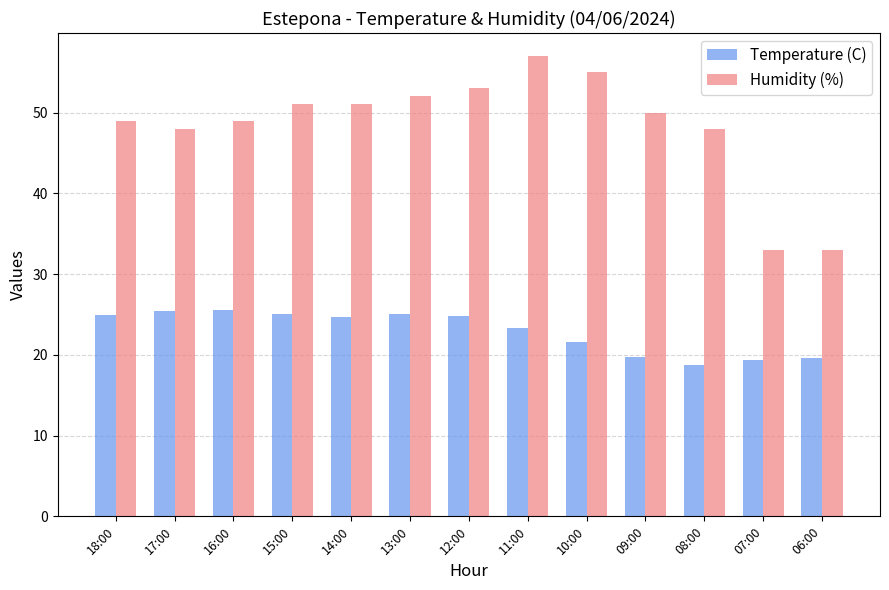

What is the difference between the Humidity (%) values at 09:00 and 11:00?

7.0